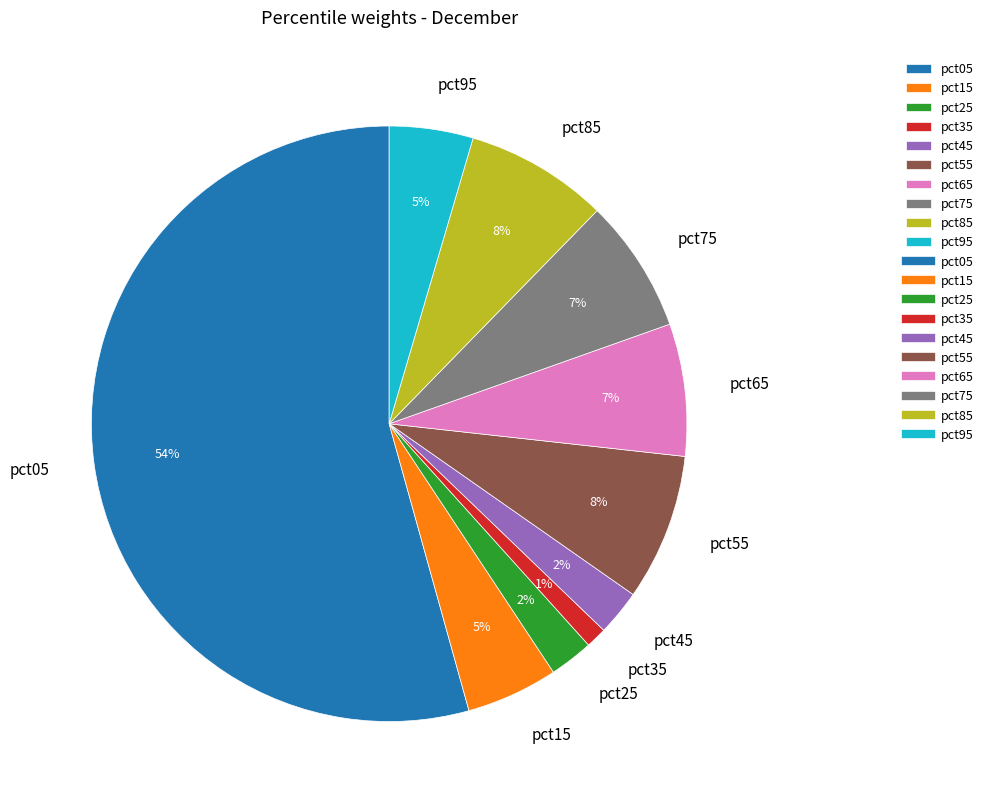

Is the sum of pct05 and pct45 greater than half?

Yes